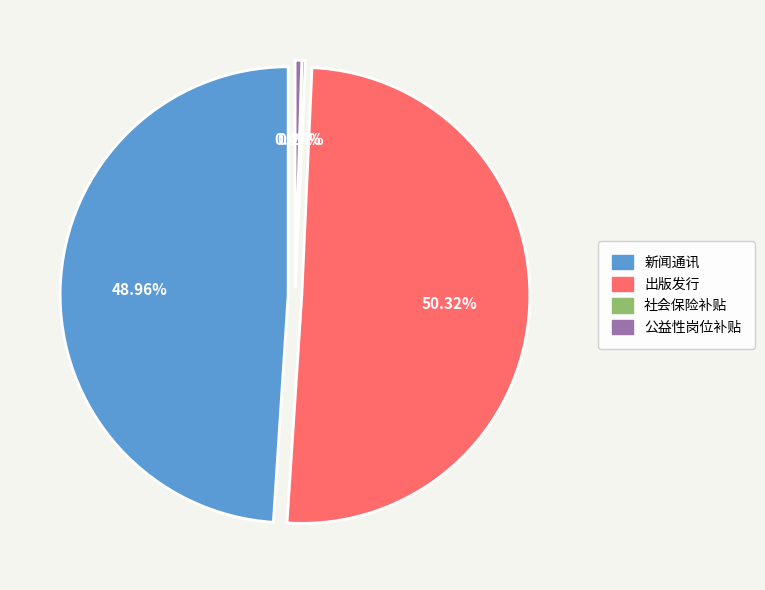

The 出版发行 slice represents 56% of the pie. True or false?

False